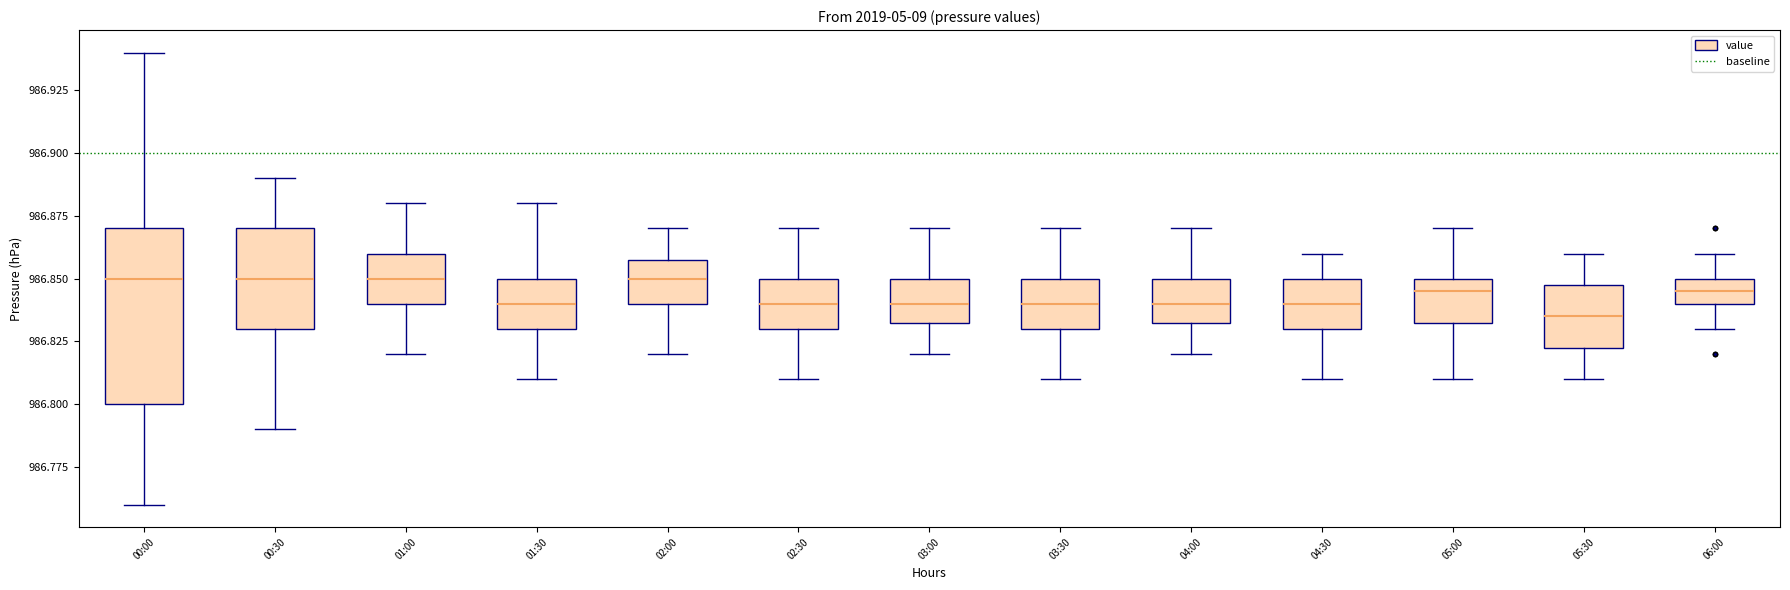

Where does the lower whisker of the box for 00:00 end on the y-axis? The values are not printed on the chart, so give them approximately, as read against the axis.

986.760